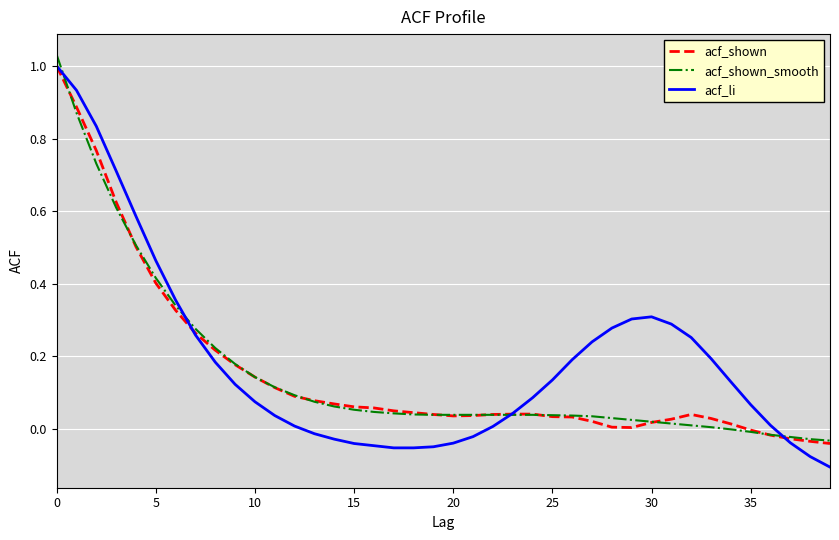

Which series has the widest spread of values?

acf_li